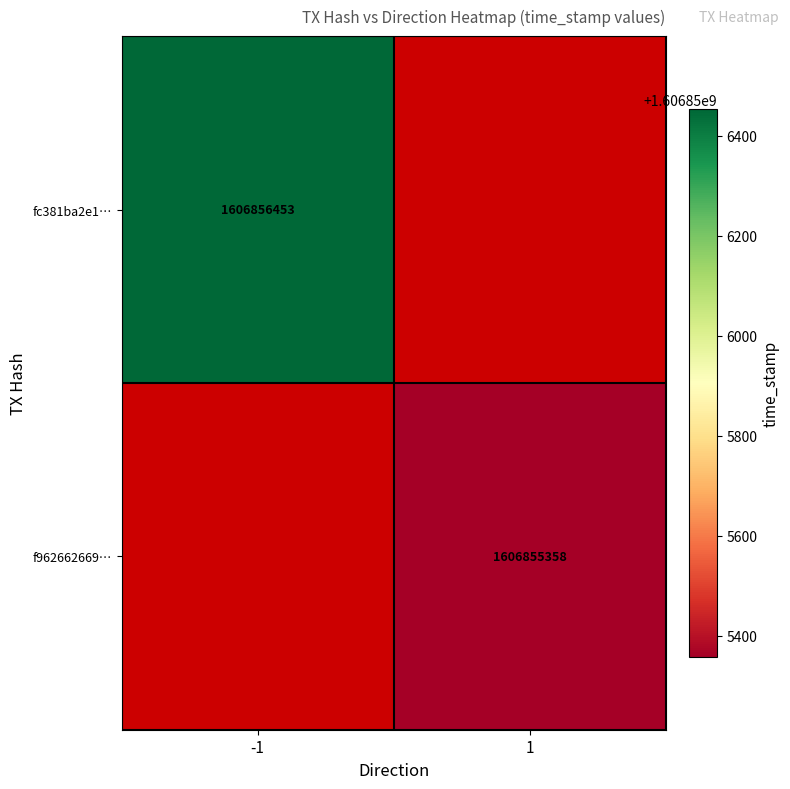

List the series in order of their peak value, highest first.

fc381ba2e1f95b4c09d2f70609d250f6f8201ea, f962662669fae119a7491866a92a1fdb9ae3eba